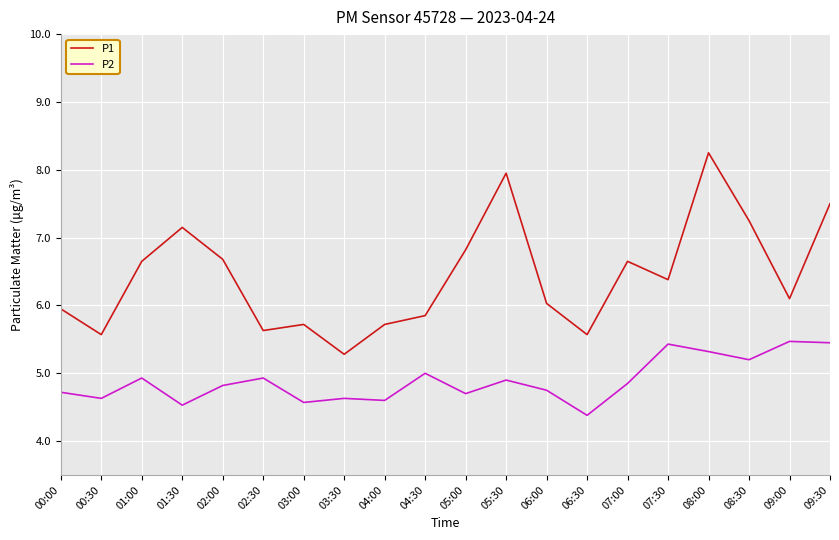

How many lines are shown in the chart?

2